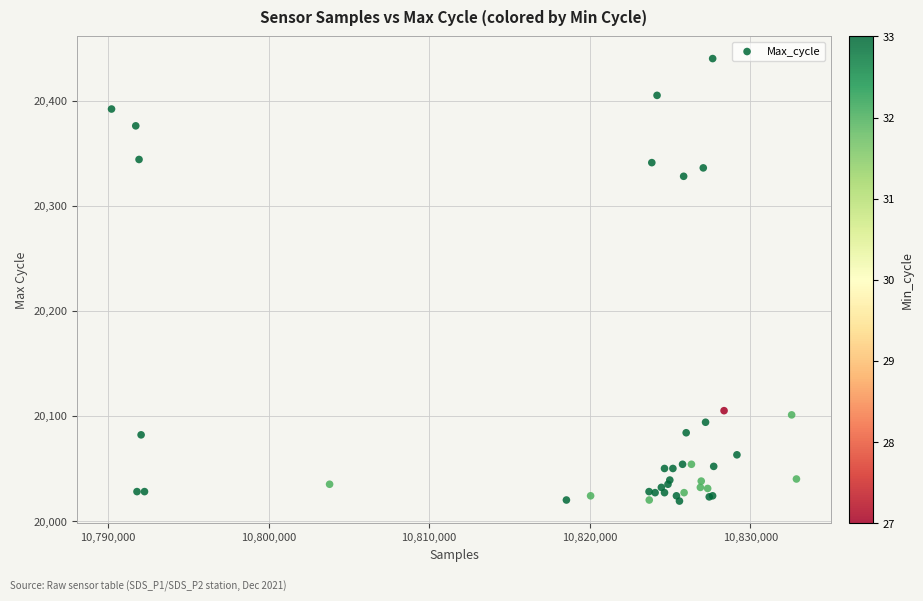

What Y value in the scatter plot is closest to 20229?

20328